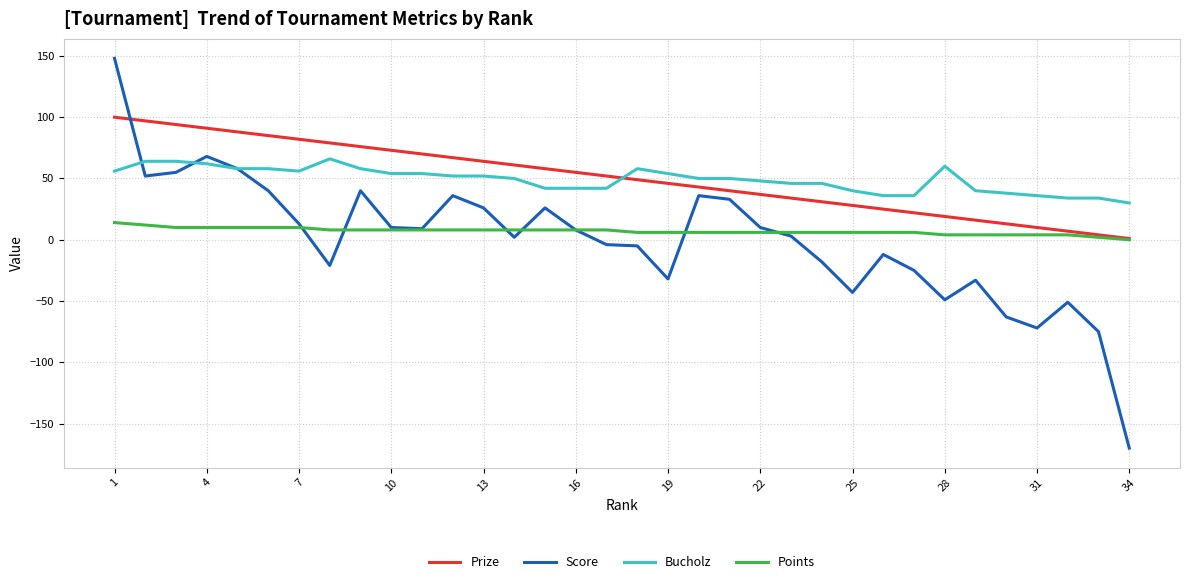

Rank the series by their maximum value, from highest to lowest.

Score, Prize, Bucholz, Points